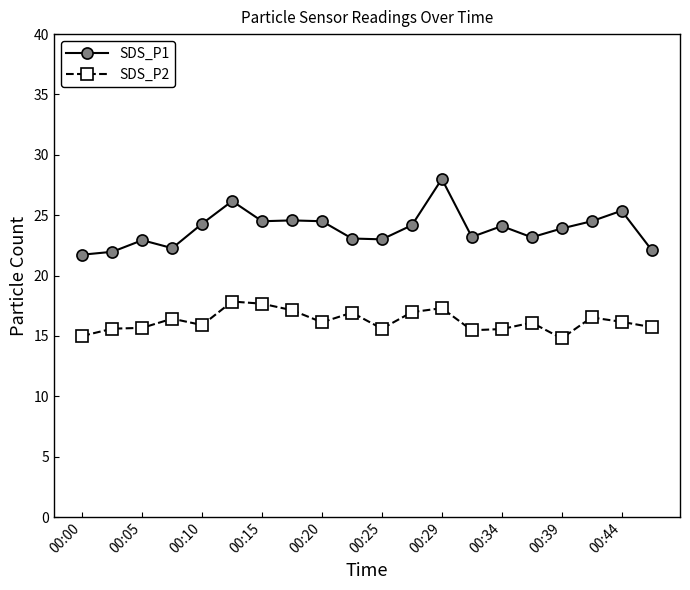

What are all the series names shown in the legend?

SDS_P1, SDS_P2